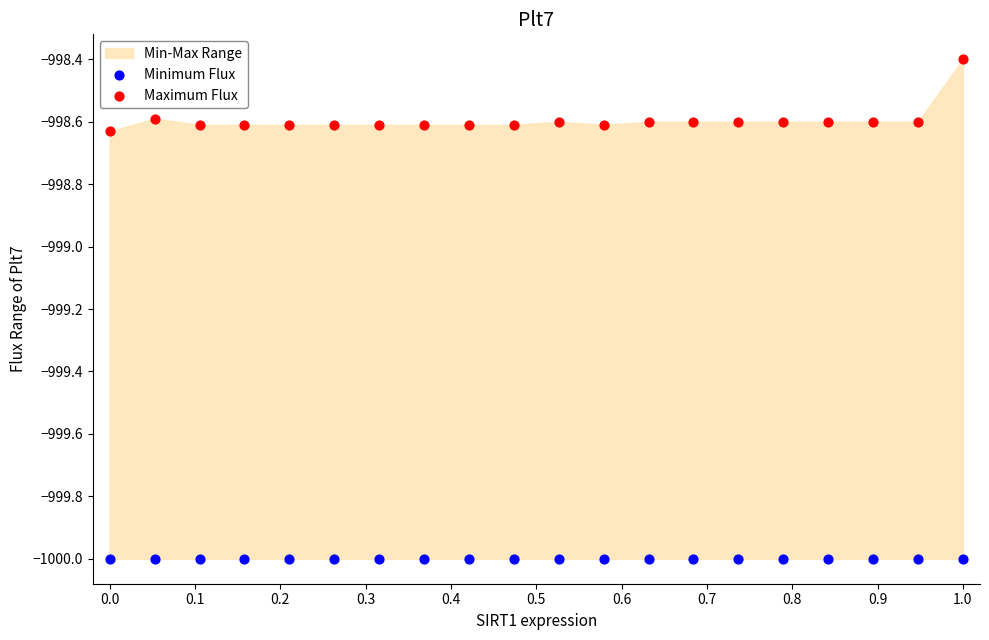

Which series reaches the minimum Y coordinate?

Minimum Flux